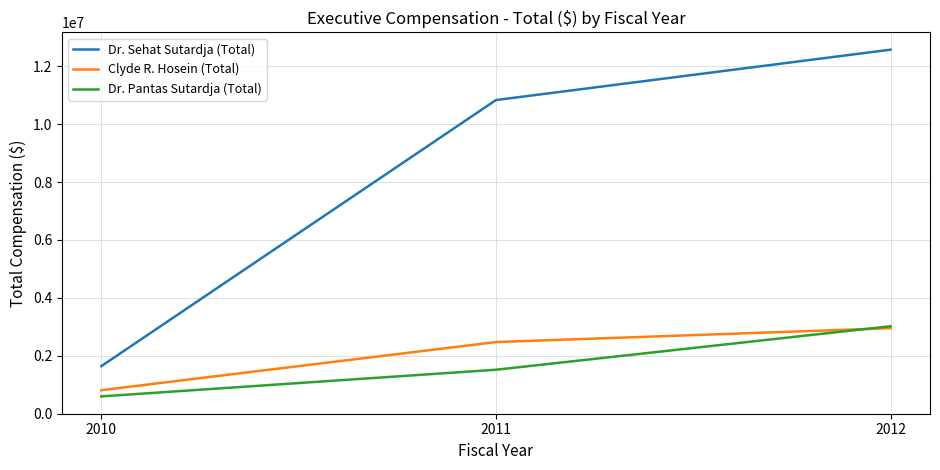

Count the Dr. Sehat Sutardja (Total) values in the range 1642574 to 12570172.

3